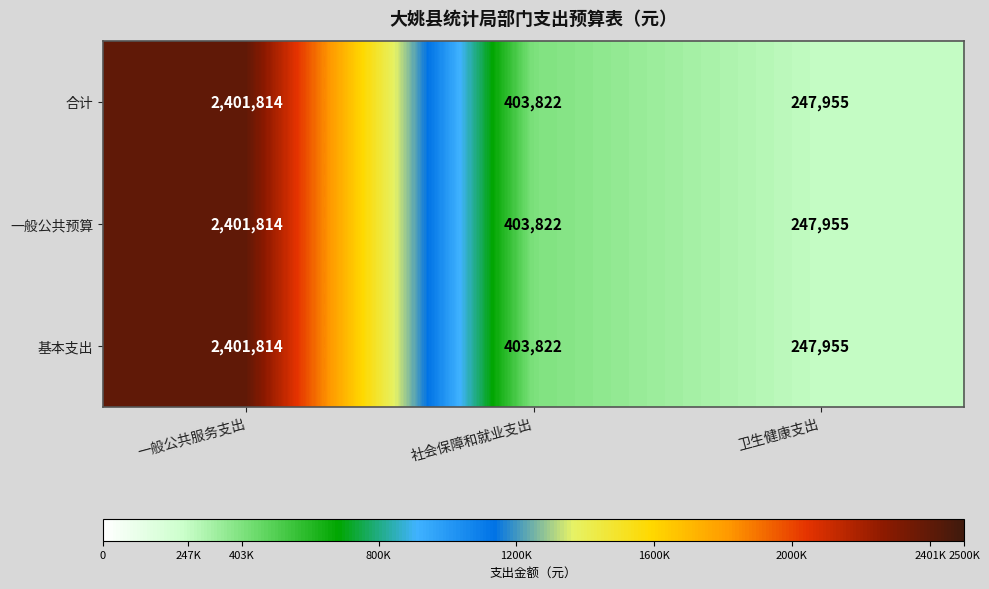

Count the number of categories in the chart.

3